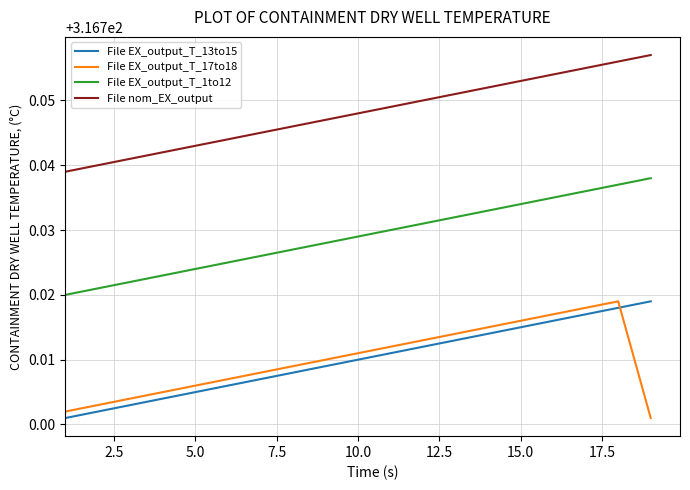

True or false: File EX_output_T_1to12 and File EX_output_T_17to18 cross at least once.

False